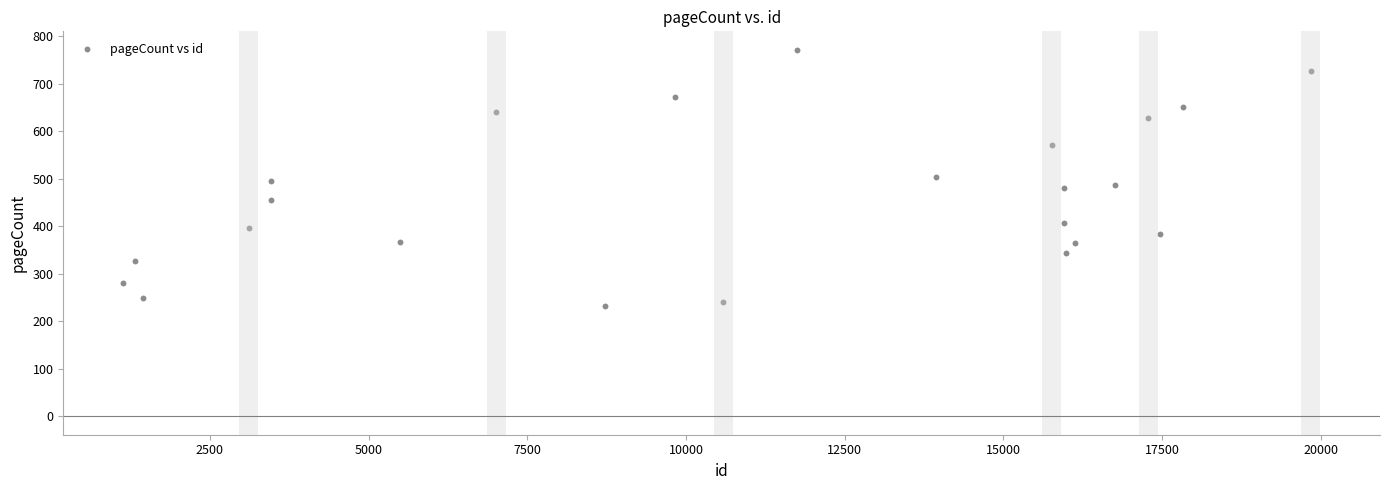

What is the range of X values (max minus min)?

18706